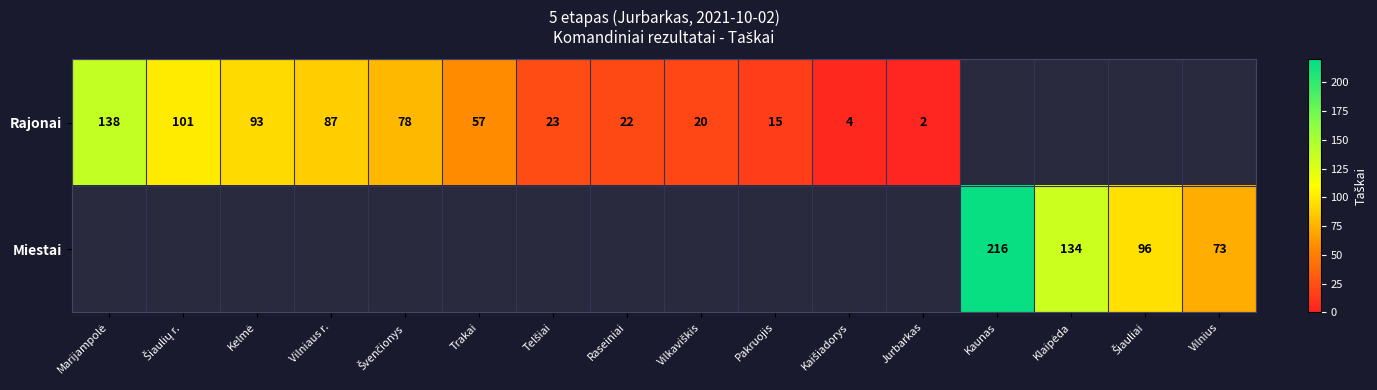

The Miestai series shows 216 at Kaunas. True or false?

True